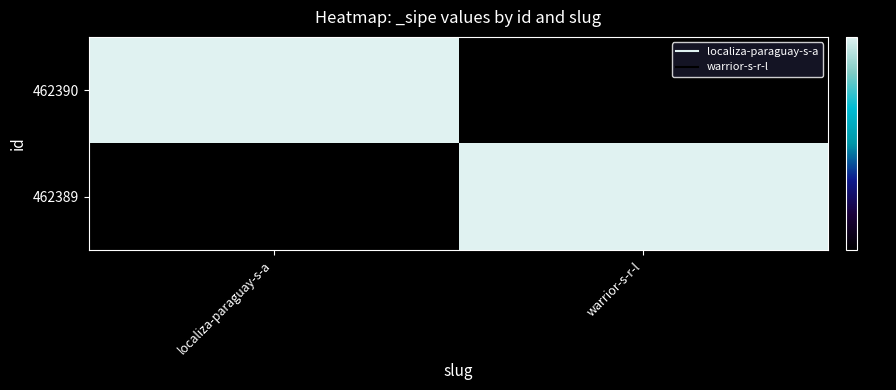

At which category does the chart reach its minimum across all series?

warrior-s-r-l